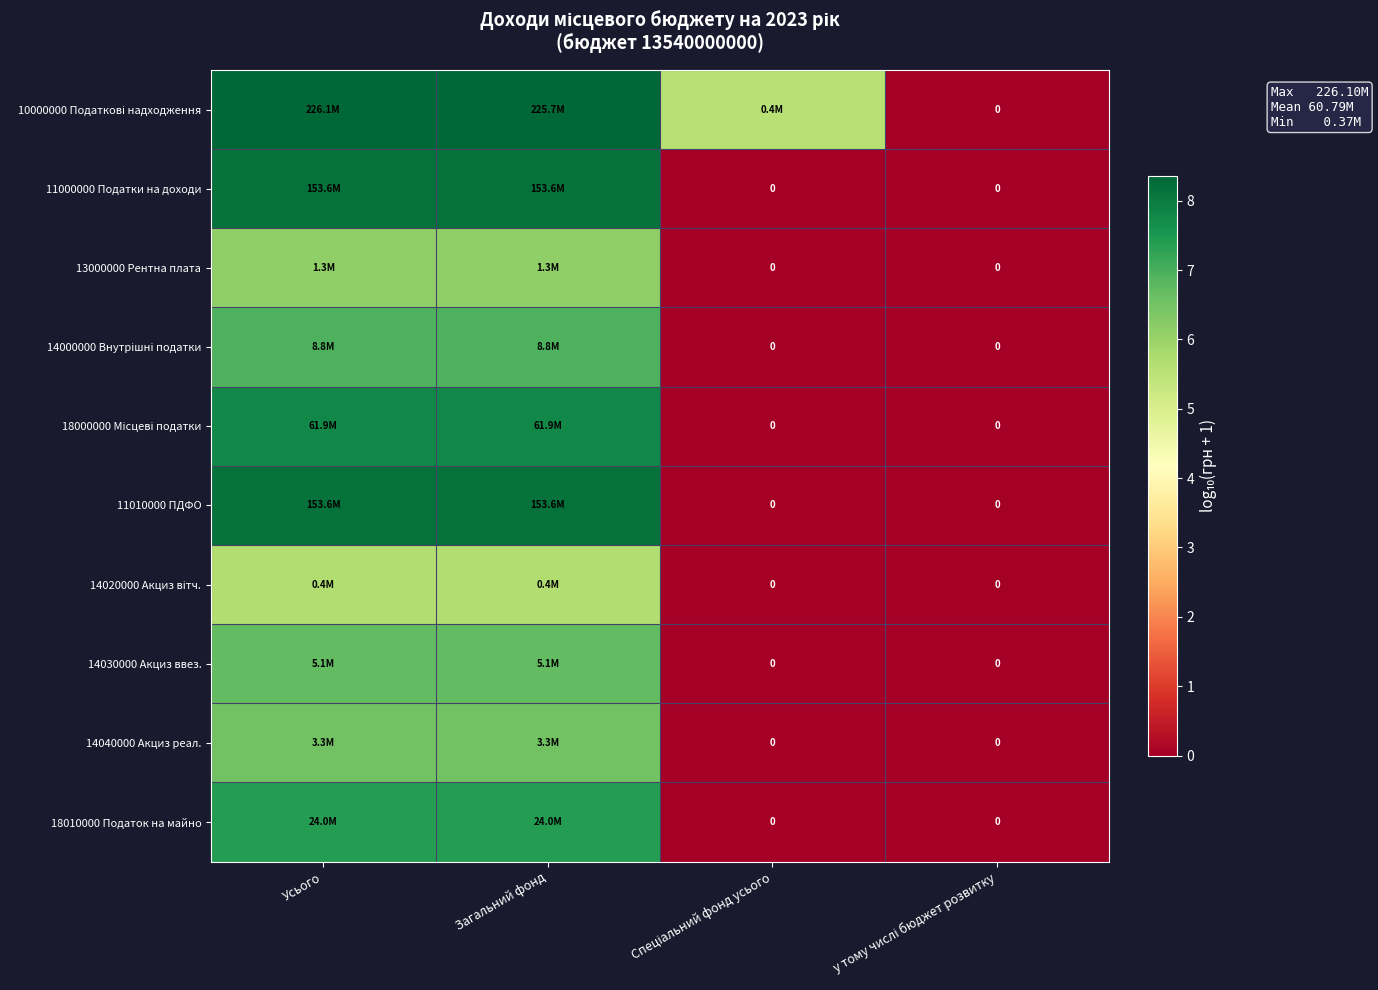

True or false: 11000000 Податки на доходи has a value of 3.9 at Спеціальний фонд усього.

False